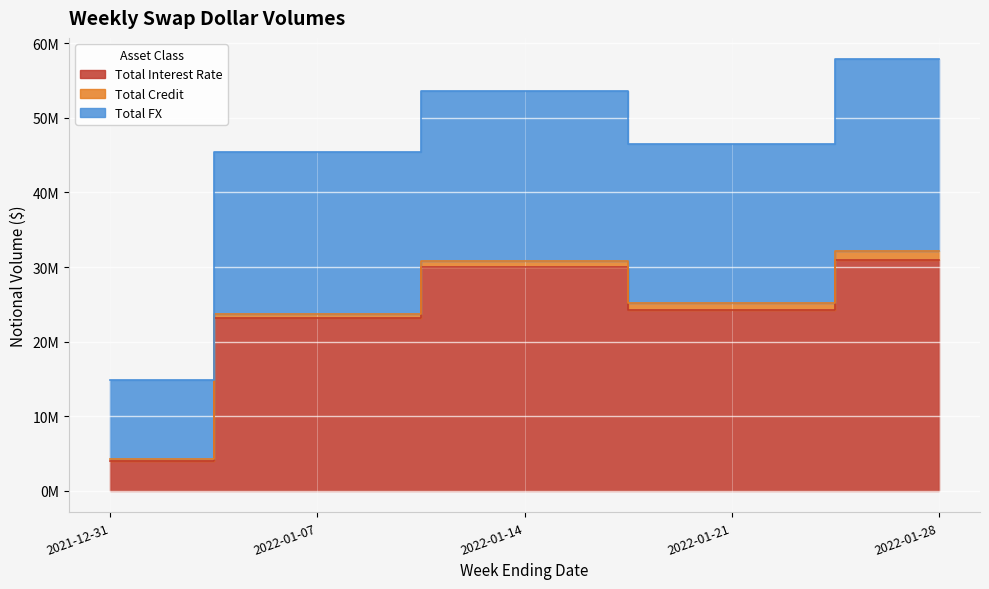

What position from the right is 2022-01-14?

3